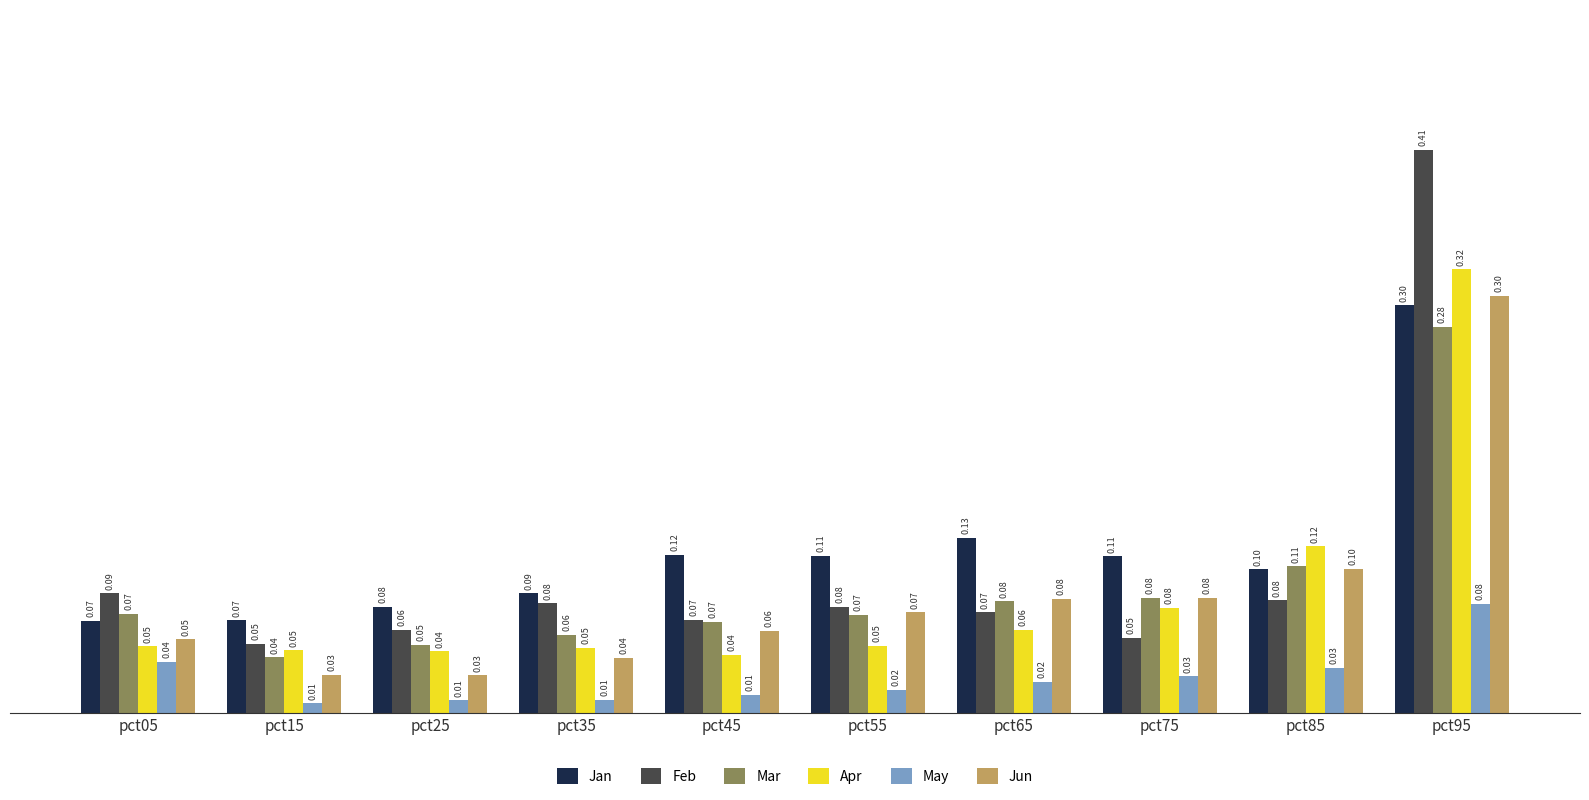

The Mar series shows 0.3 at pct95. True or false?

True